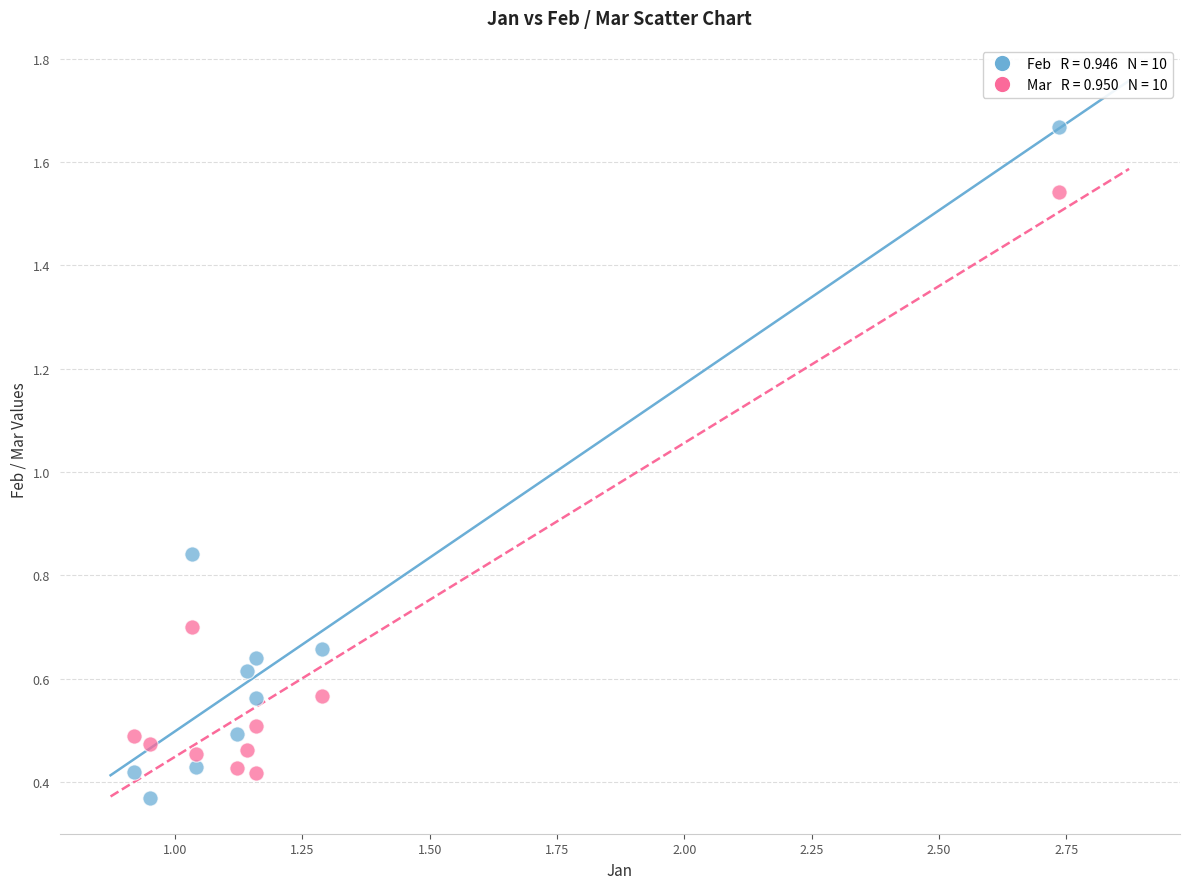

Across all data points, what is the range of Y values (max minus min)?

1.3